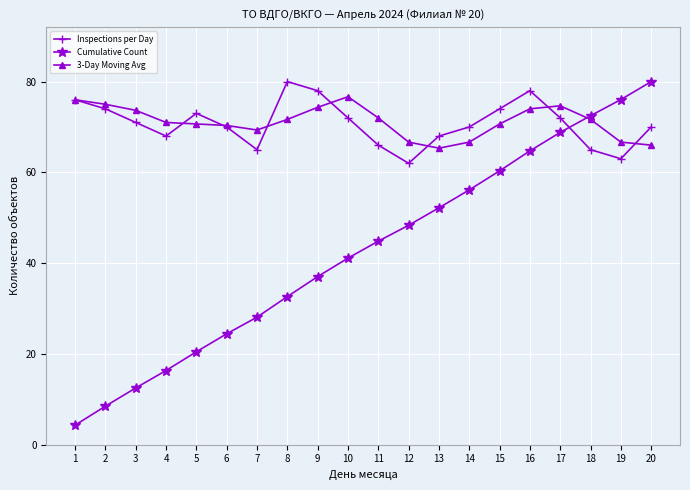

List the labels in order of Cumulative Count value, smallest first.

1, 2, 3, 4, 5, 6, 7, 8, 9, 10, 11, 12, 13, 14, 15, 16, 17, 18, 19, 20